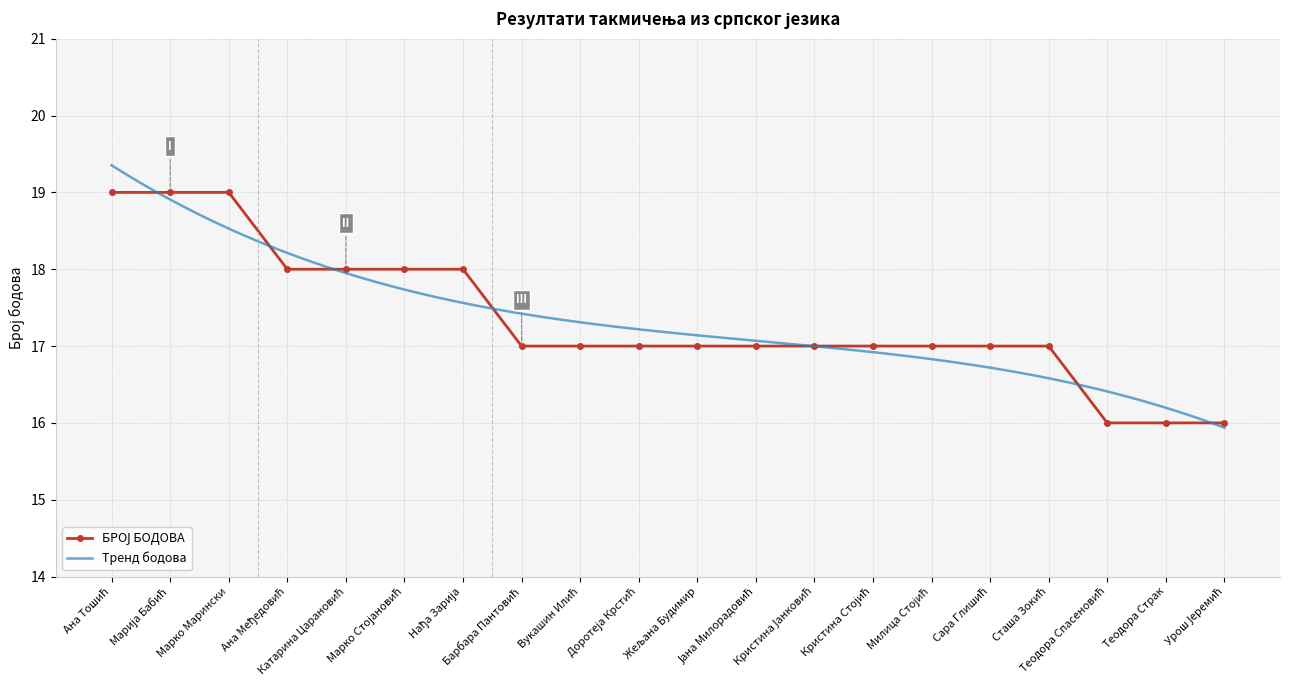

At which label is the value closest to 17?

Барбара Пантовић